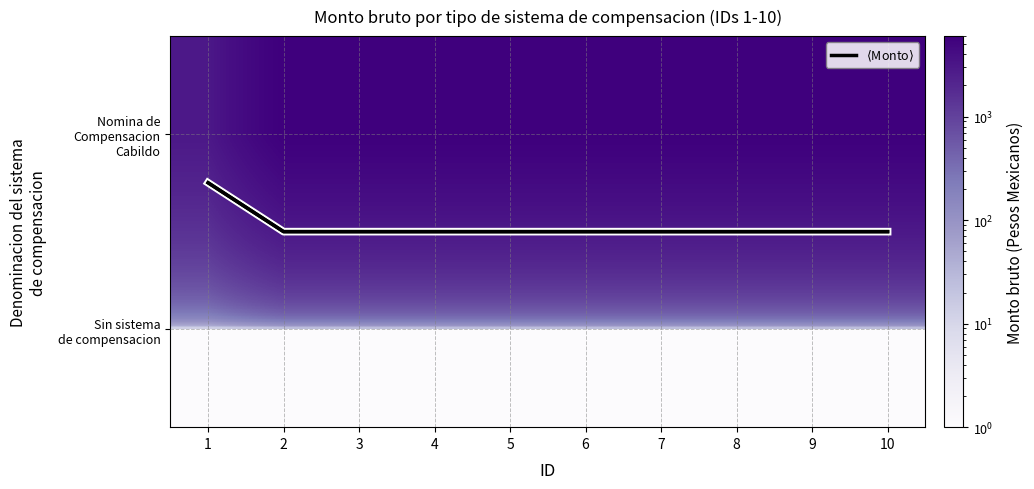

What is the difference between the maximum and minimum values in the Nomina de Compensacion Cabildo series?

3000.0